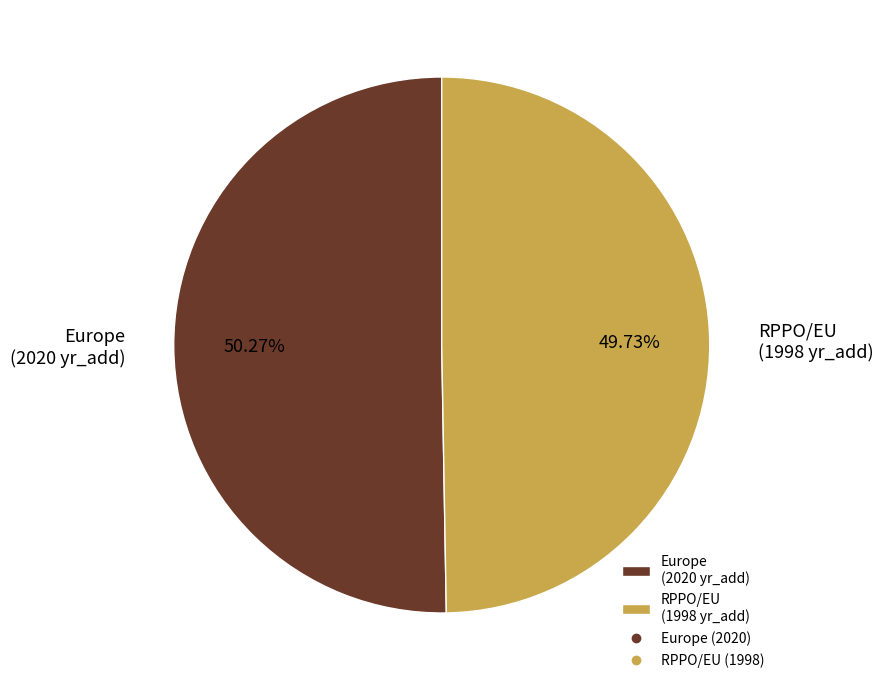

Which category has the smallest portion of the pie?

RPPO/EU